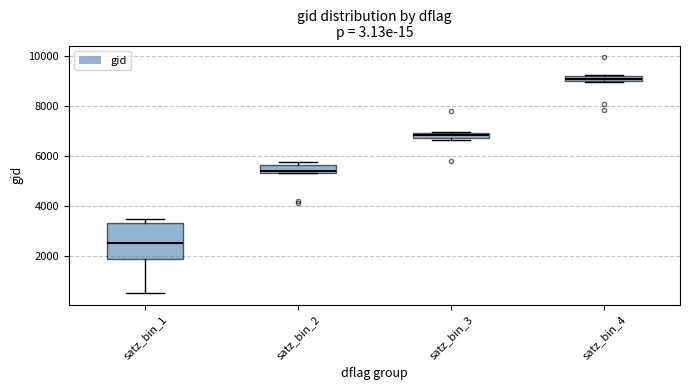

Where is the upper edge of the box for satz_bin_3 on the y-axis? The values are not printed on the chart, so give them approximately, as read against the axis.

7000